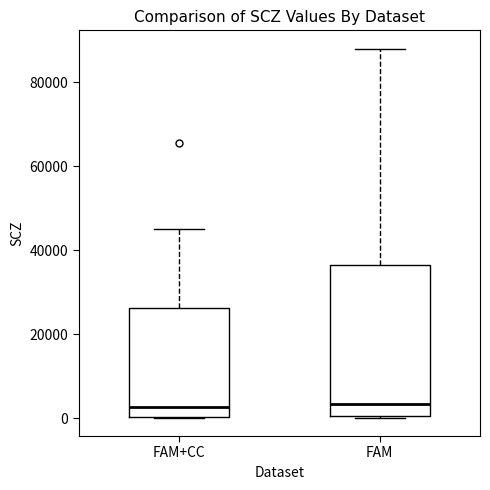

Reading left to right, read every box against the y-axis: the position of its median line, the range the box covers, and the ends of its whiskers. The values are not printed on the chart, so give them approximately, as read against the axis.

FAM+CC: median 2000, box 0 to 26000, whiskers 0 to 46000
FAM: median 4000, box 0 to 36000, whiskers 0 to 88000